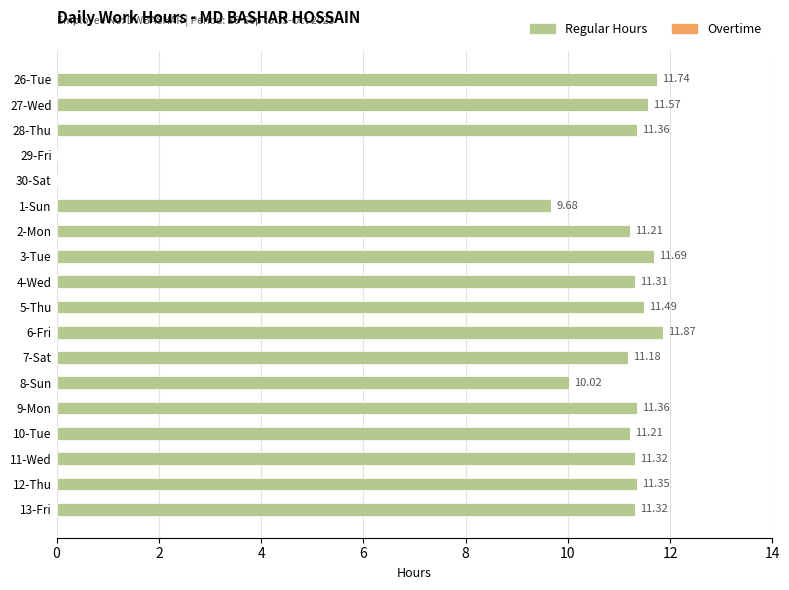

How many data points does each series have?

18